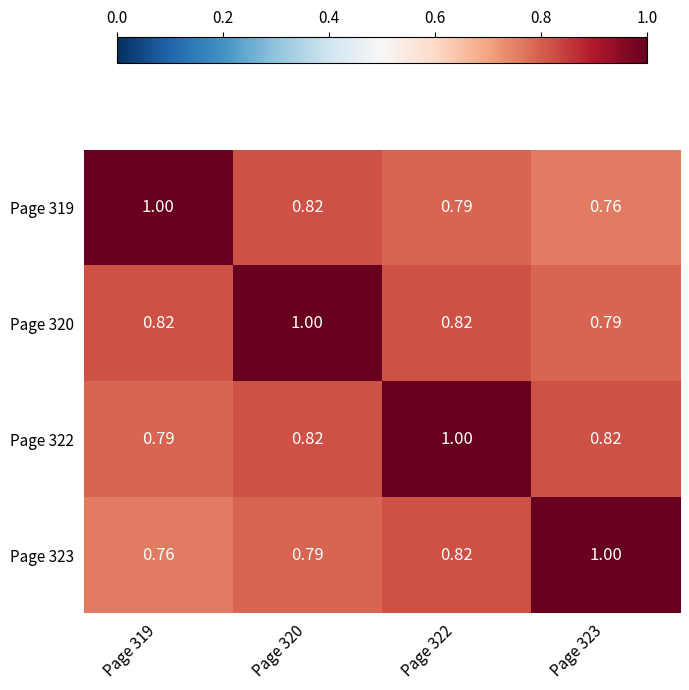

Is the value of Page 322 at Page 322 greater than the value of Page 319 at Page 320?

Yes